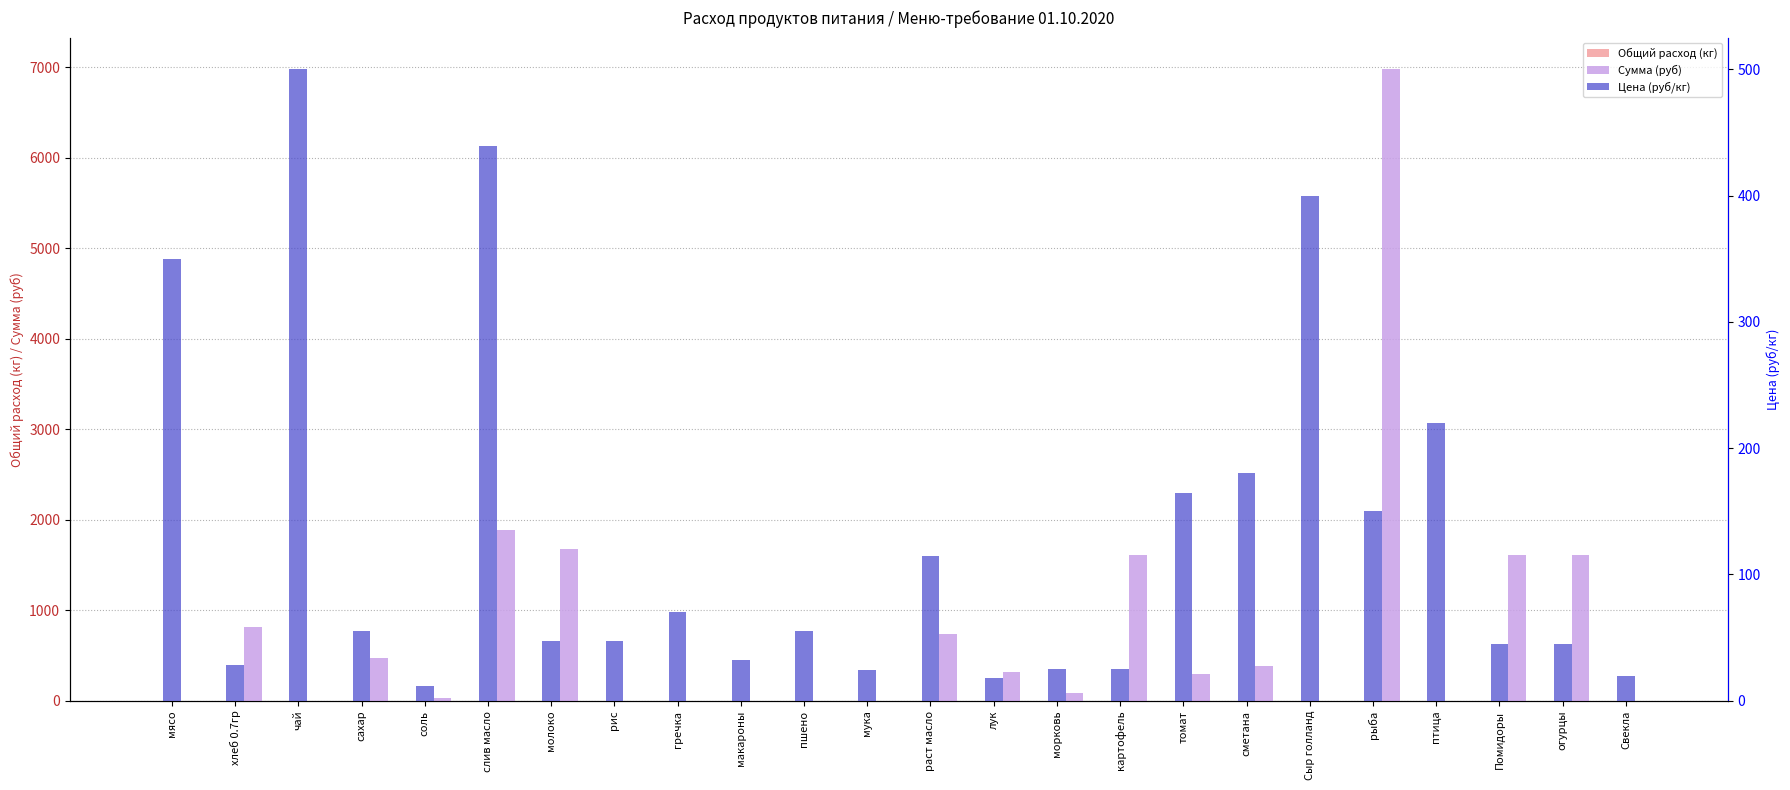

Reading left to right, extract all data points from this chart.

Общий расход (кг): мясо=0.0	хлеб 0.7гр=0.1	чай=0.0	сахар=0.0	соль=0.0	слив масло=0.0	молоко=0.1	рис=0.0	гречка=0.0	макароны=0.0	пшено=0.0	мука=0.0	раст масло=0.0	лук=0.1	морковь=0.0	картофель=0.2	томат=0.0	сметана=0.0	Сыр голланд=0.0	рыба=0.1	птица=0.0	Помидоры=0.1	огурцы=0.1	Свекла=0.0
Сумма (руб): мясо=0.0	хлеб 0.7гр=818.2	чай=0.0	сахар=472.6	соль=34.4	слив масло=1885.5	молоко=1682.6	рис=0.0	гречка=0.0	макароны=0.0	пшено=0.0	мука=0.0	раст масло=741.1	лук=322.2	морковь=89.5	картофель=1611.0	томат=294.1	сметана=386.6	Сыр голланд=0.0	рыба=6981.0	птица=0.0	Помидоры=1611.0	огурцы=1611.0	Свекла=0.0
Цена (руб/кг): мясо=350.0	хлеб 0.7гр=28.6	чай=500.0	сахар=55.0	соль=12.0	слив масло=438.9	молоко=47.0	рис=47.0	гречка=70.0	макароны=32.0	пшено=55.0	мука=24.0	раст масло=115.0	лук=18.0	морковь=25.0	картофель=25.0	томат=164.3	сметана=180.0	Сыр голланд=400.0	рыба=150.0	птица=220.0	Помидоры=45.0	огурцы=45.0	Свекла=20.0